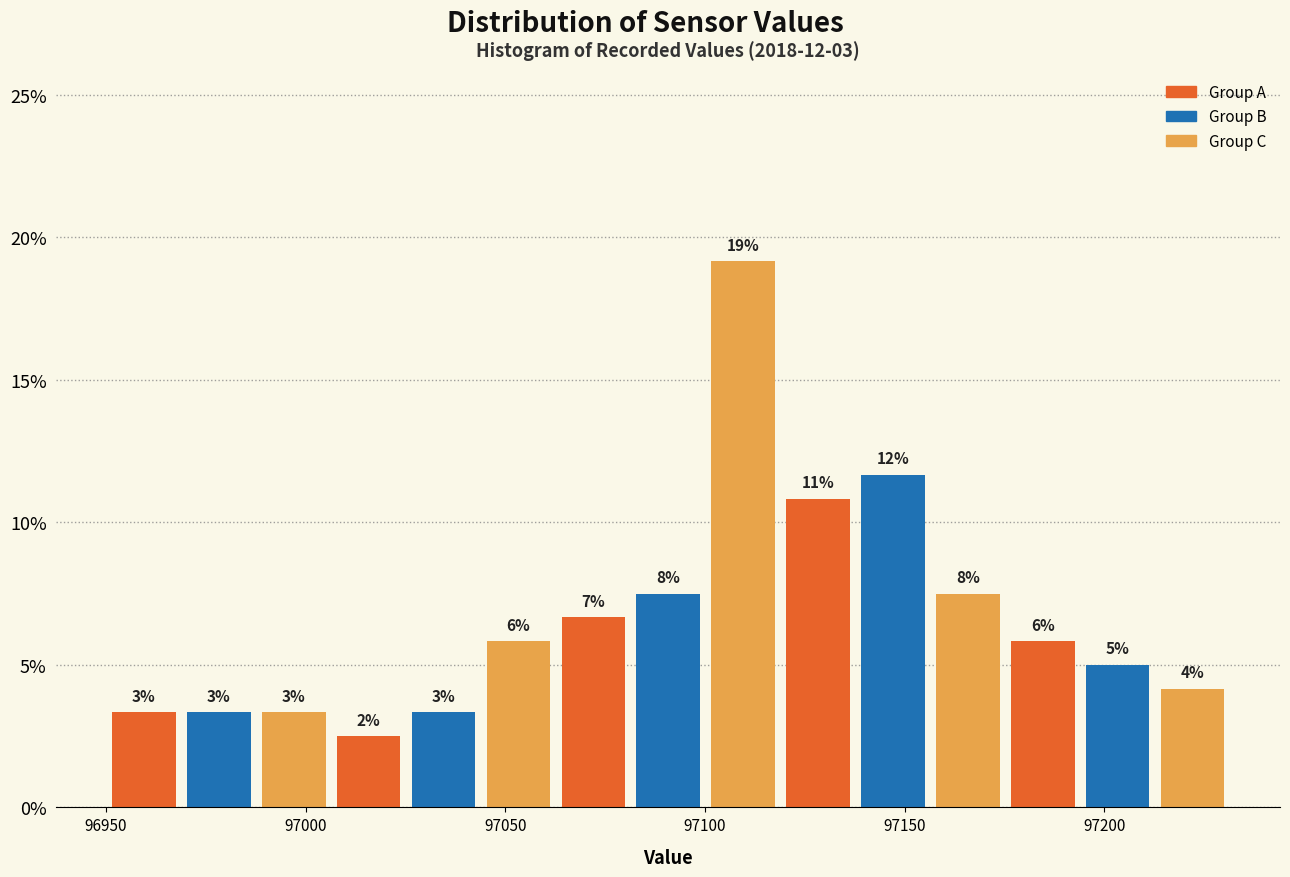

Around what value on the x-axis is the tallest bar? Give the approximate position of its centre, as read against the axis.

97110